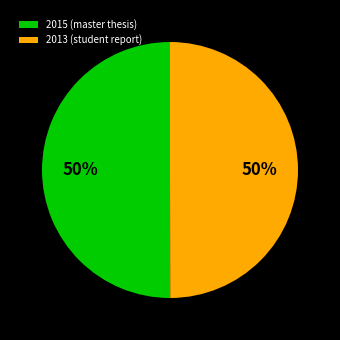

Approximately how many times larger is the value at 2015 (master thesis) compared to 2013 (student report)?

1.0